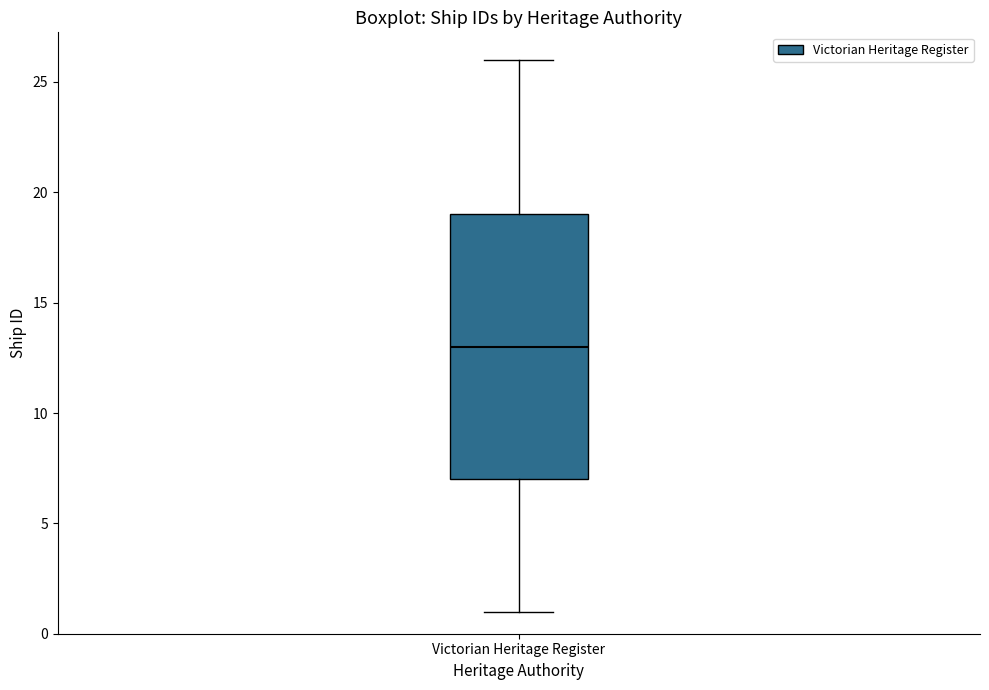

Read this box plot against the y-axis: the position of the median line, the range covered by the box, and the ends of both whiskers. The values are not printed on the chart, so give them approximately, as read against the axis.

median 13, box 7 to 19, whiskers 1 to 26